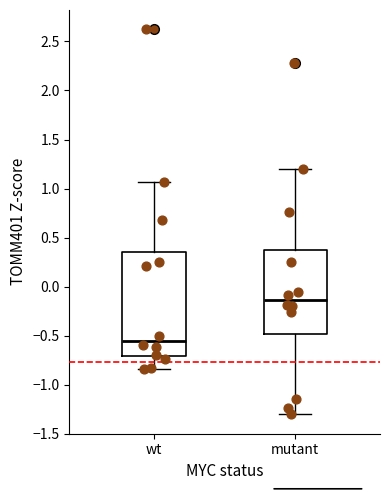

Which box has the highest median line?

mutant